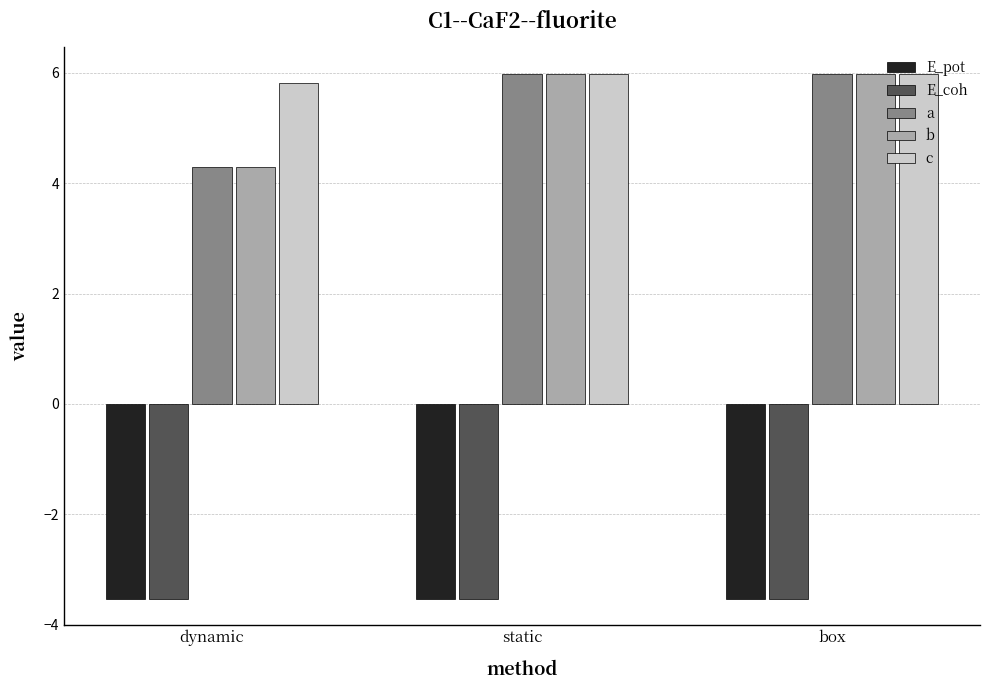

Which series has the largest total across all categories?

c